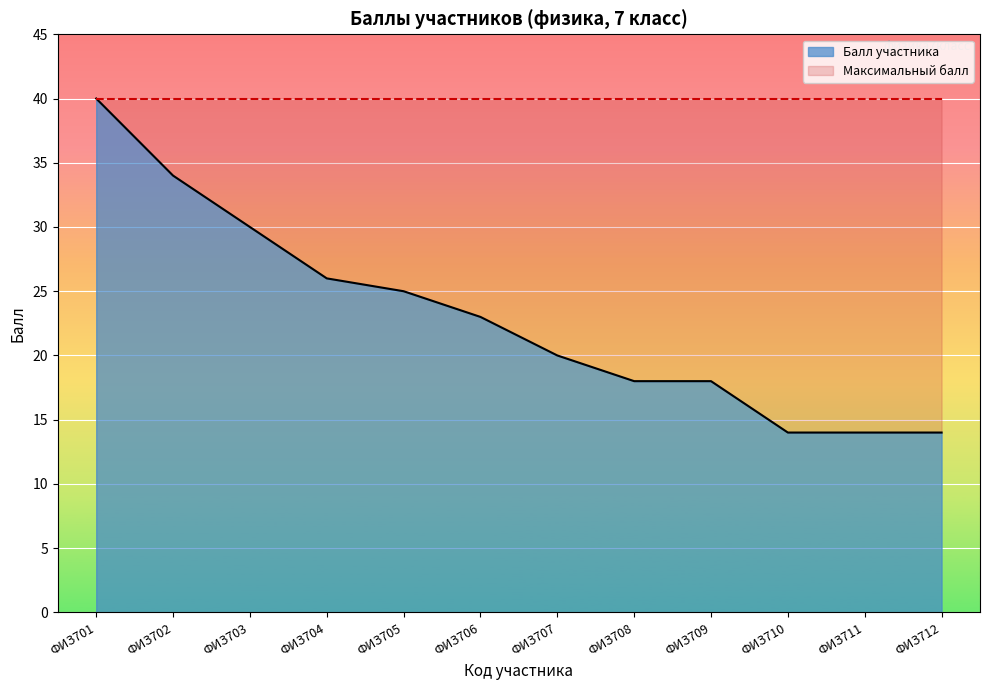

Reading left to right, transcribe all the data shown in this chart.

ФИЗ701=40	ФИЗ702=34	ФИЗ703=30	ФИЗ704=26	ФИЗ705=25	ФИЗ706=23	ФИЗ707=20	ФИЗ708=18	ФИЗ709=18	ФИЗ710=14	ФИЗ711=14	ФИЗ712=14